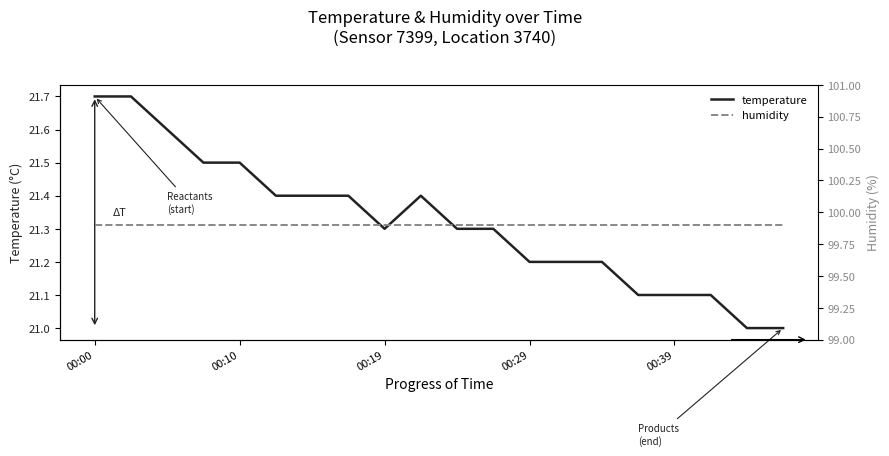

At which category does temperature reach its first local peak?

9